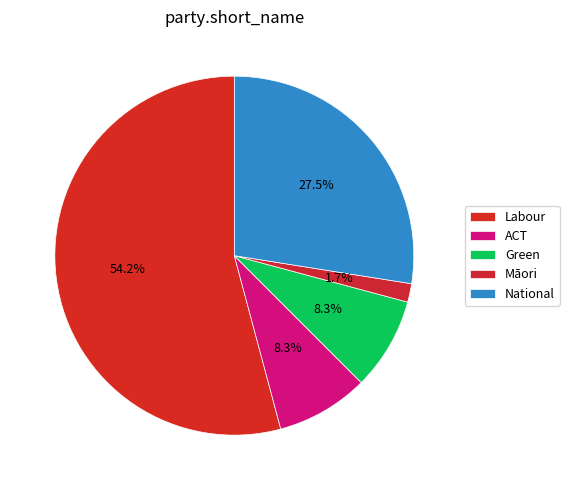

Count the number of slices in the pie.

5